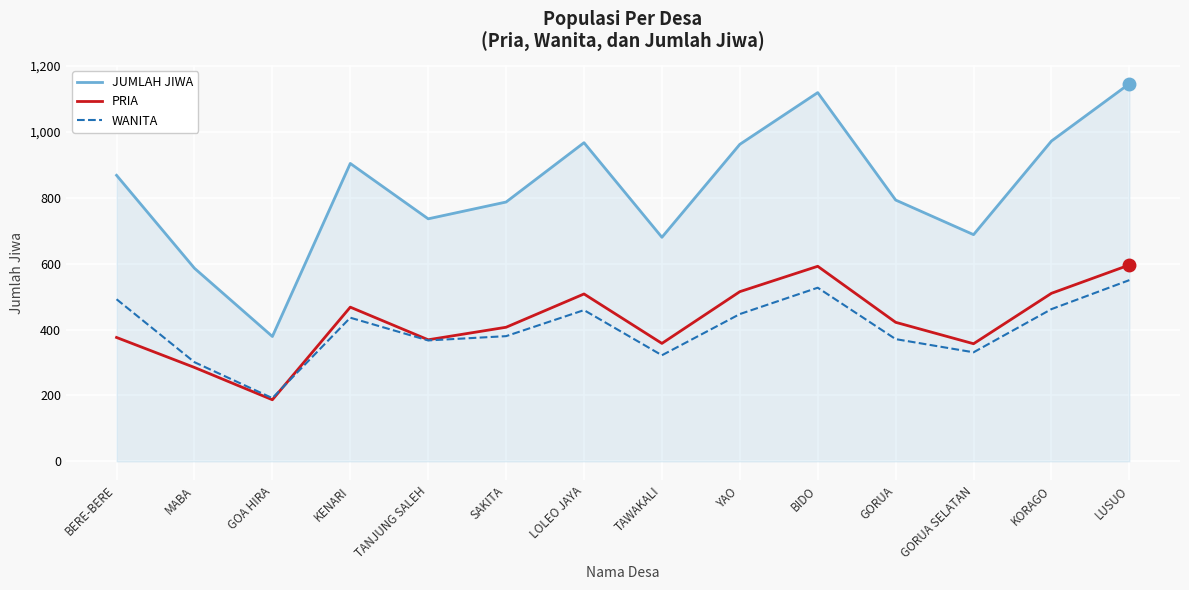

At which category is the sum across all series the highest?

LUSUO